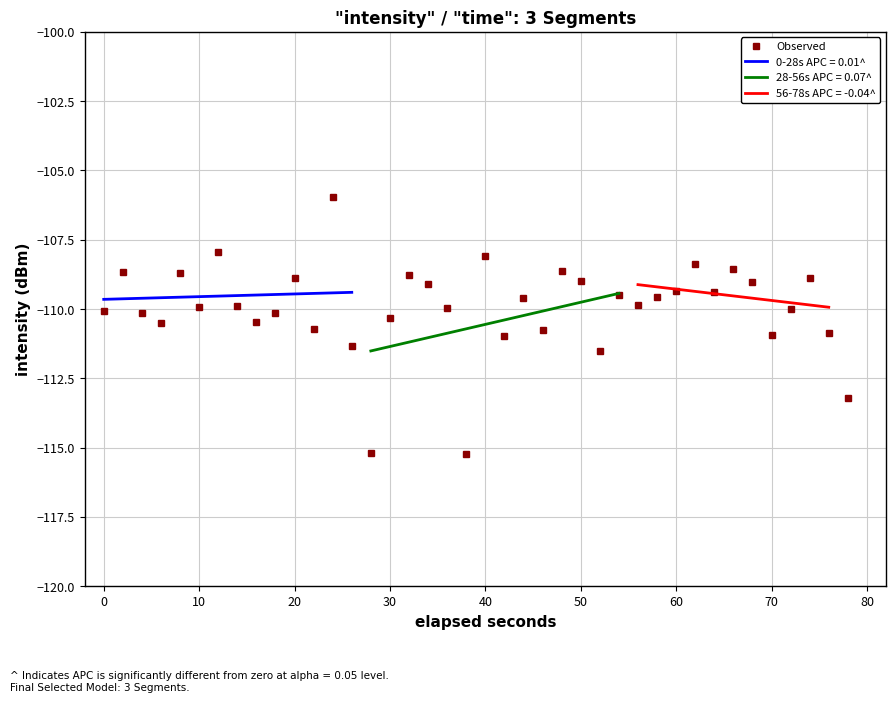

What is the smallest value displayed?

-115.2